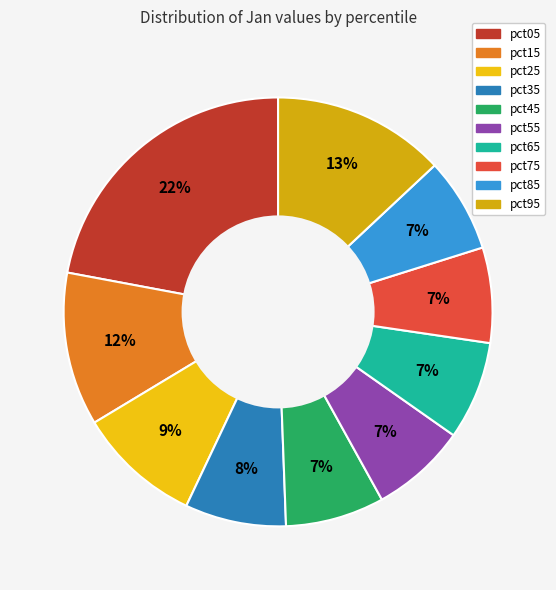

The pct65 slice represents 7% of the pie. True or false?

True